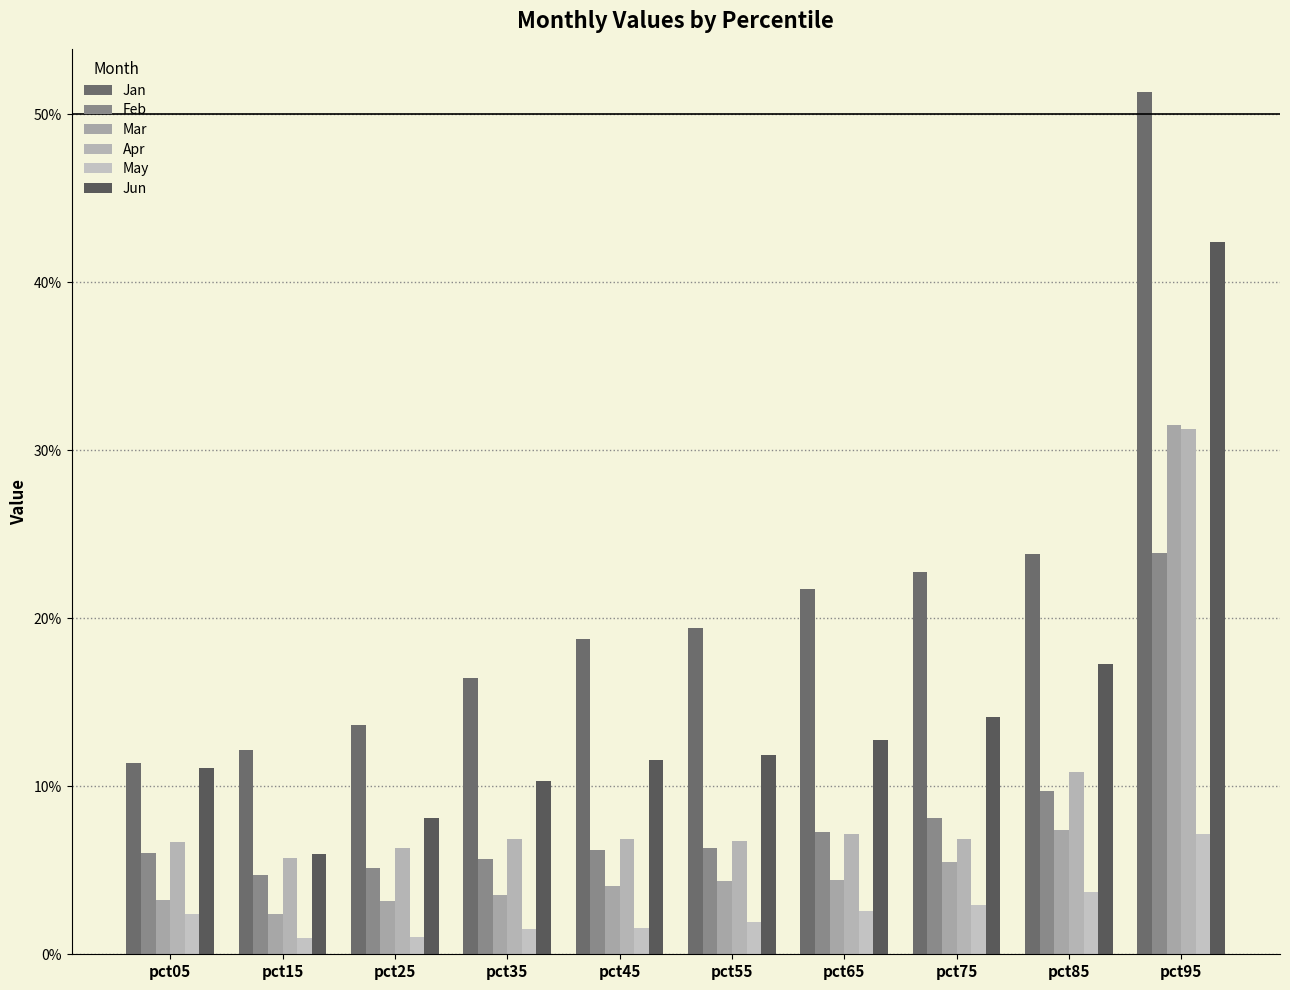

Reading right to left, what are all the values shown in this chart?

Jan: 0.5	0.2	0.2	0.2	0.2	0.2	0.2	0.1	0.1	0.1
Feb: 0.2	0.1	0.1	0.1	0.1	0.1	0.1	0.1	0.0	0.1
Mar: 0.3	0.1	0.1	0.0	0.0	0.0	0.0	0.0	0.0	0.0
Apr: 0.3	0.1	0.1	0.1	0.1	0.1	0.1	0.1	0.1	0.1
May: 0.1	0.0	0.0	0.0	0.0	0.0	0.0	0.0	0.0	0.0
Jun: 0.4	0.2	0.1	0.1	0.1	0.1	0.1	0.1	0.1	0.1